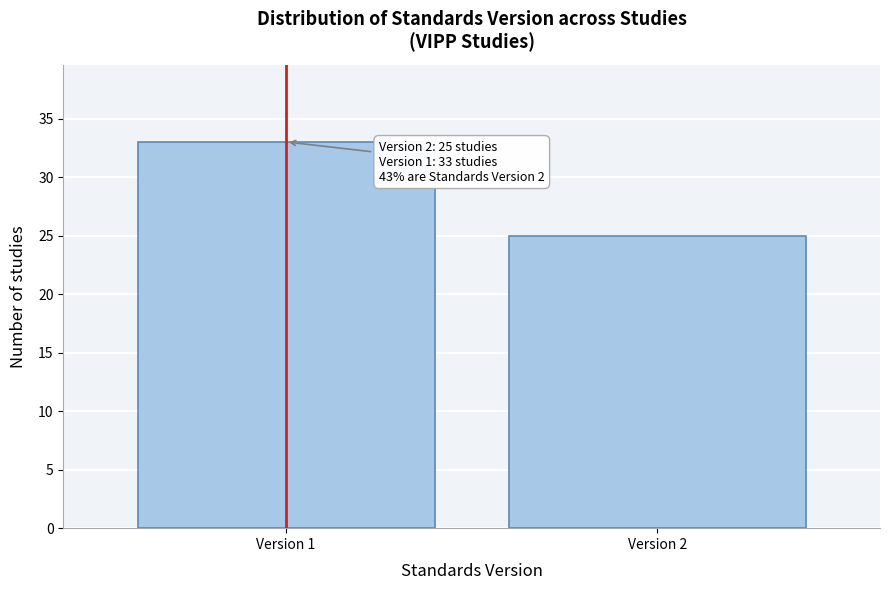

Reading left to right, what are all the values shown in this chart?

Version 1=33	Version 2=25